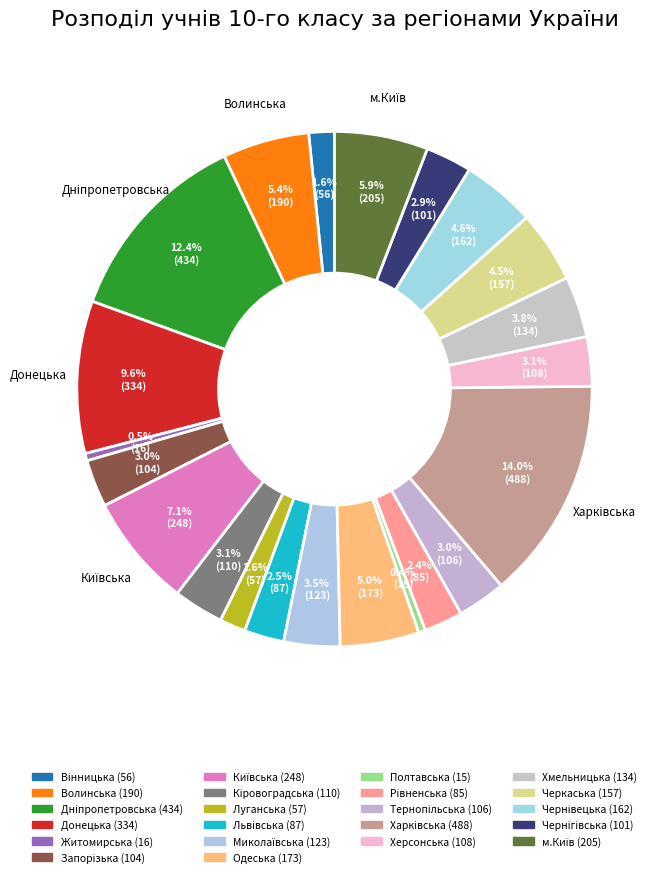

To the nearest percent, what is the combined percentage of Хмельницька and Кіровоградська?

7%